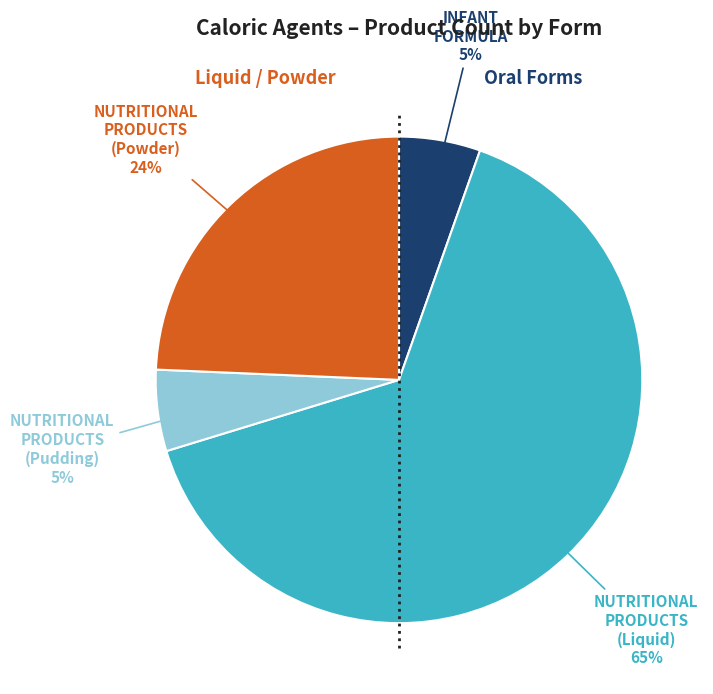

Which has a higher value, NUTRITIONAL PRODUCTS (Pudding) or NUTRITIONAL PRODUCTS (Liquid)?

NUTRITIONAL PRODUCTS (Liquid)